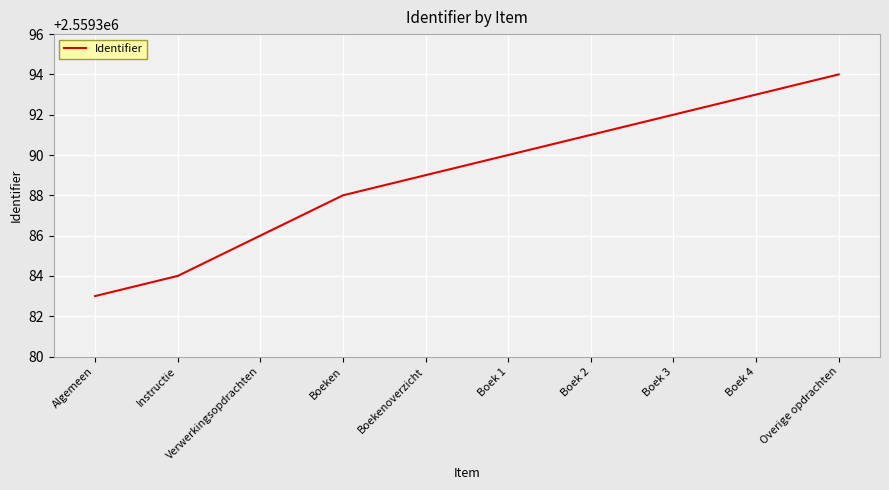

Reading left to right, extract all data points from this chart.

Algemeen=2559383	Instructie=2559384	Verwerkingsopdrachten=2559386	Boeken=2559388	Boekenoverzicht=2559389	Boek 1=2559390	Boek 2=2559391	Boek 3=2559392	Boek 4=2559393	Overige opdrachten=2559394